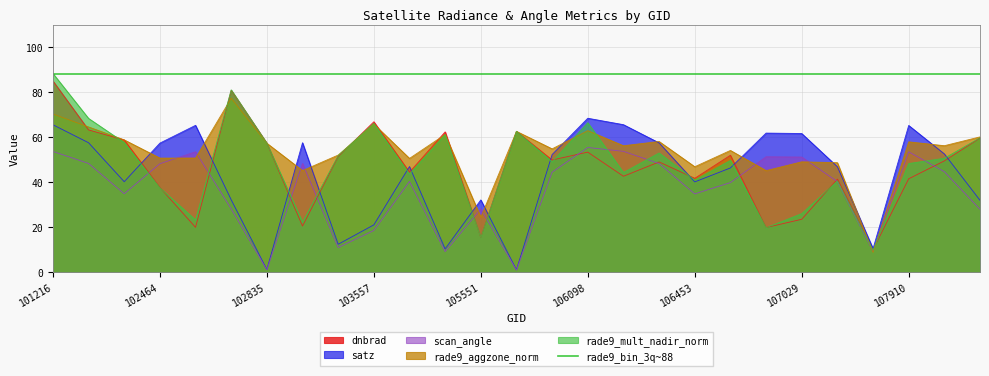

What is the lowest value of the dnbrad series?

10.0